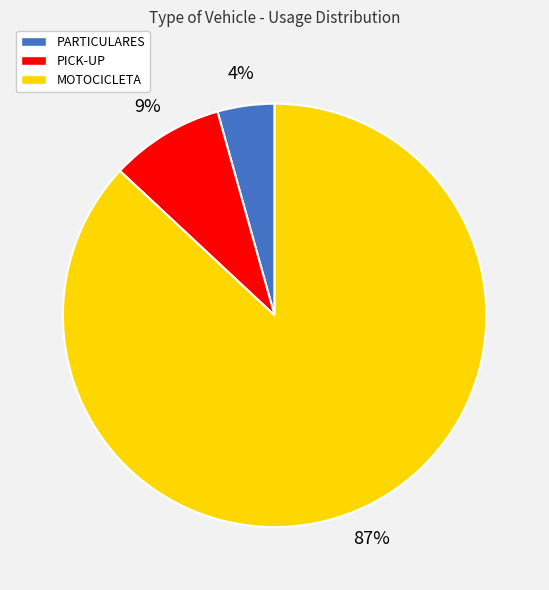

Do MOTOCICLETA and PARTICULARES together represent more than half of the pie?

Yes